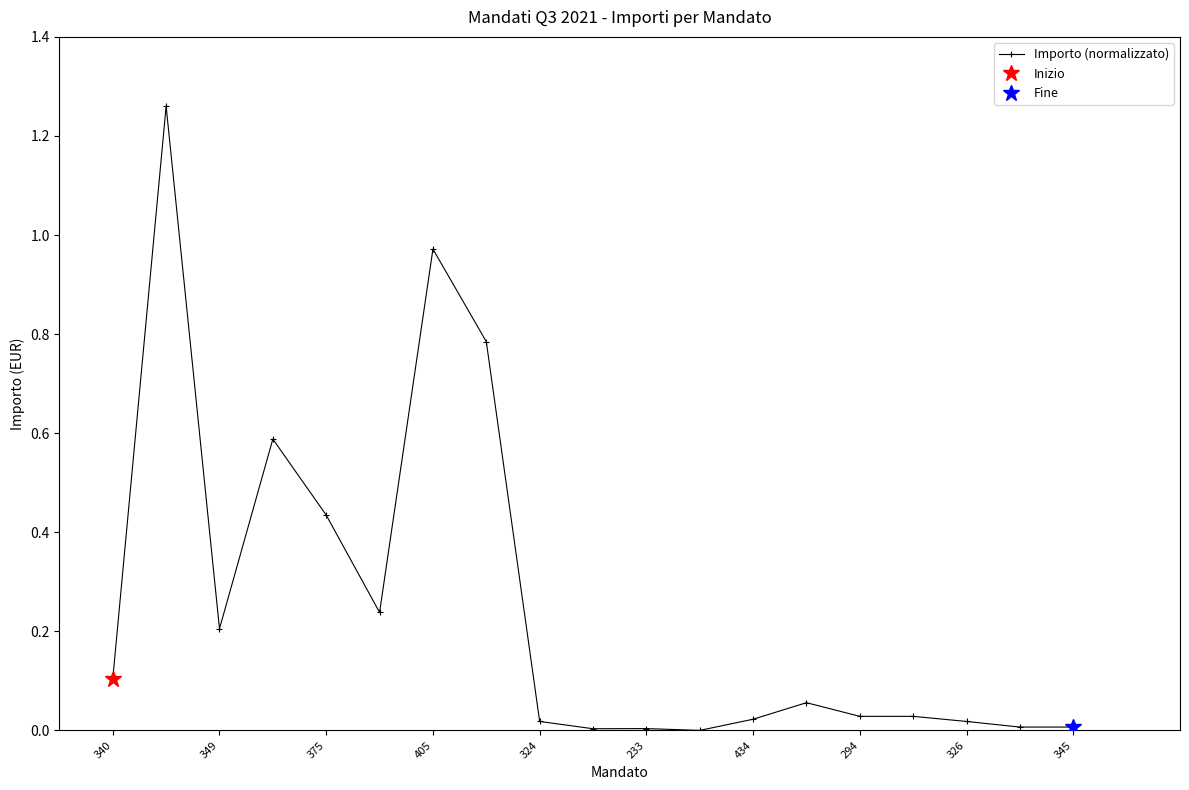

At which category does Importo (normalizzato) reach its first local valley?

349